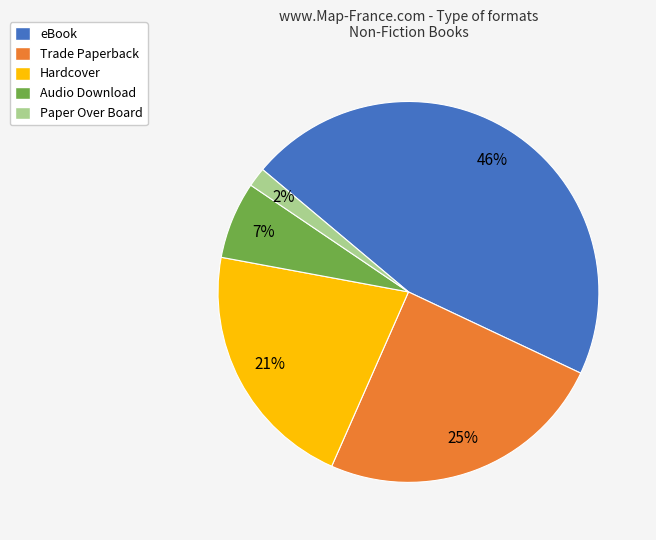

Count the number of slices in the pie.

5